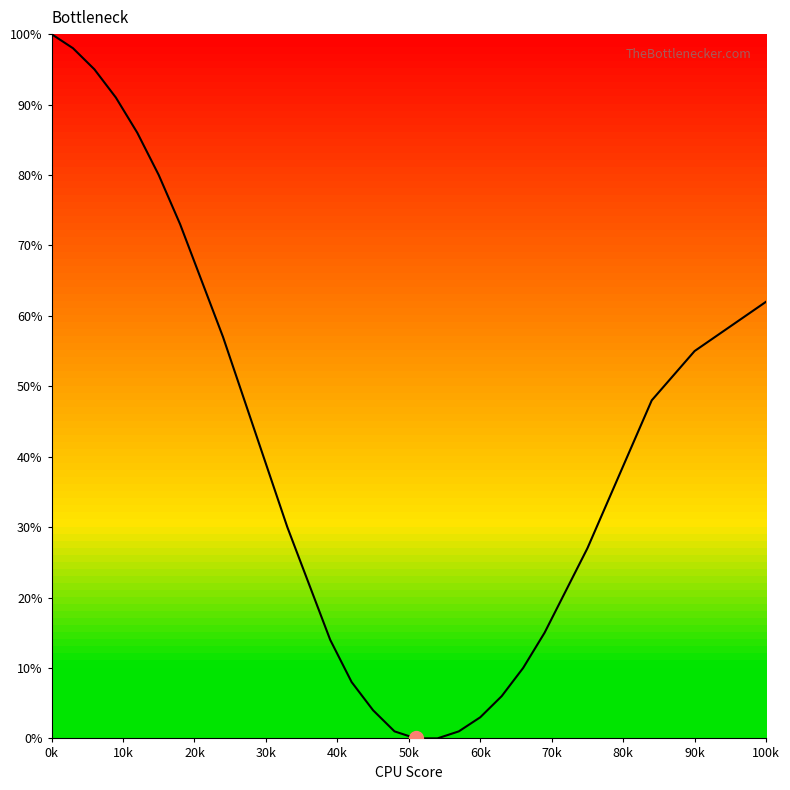

What is the maximum value shown in the chart?

100